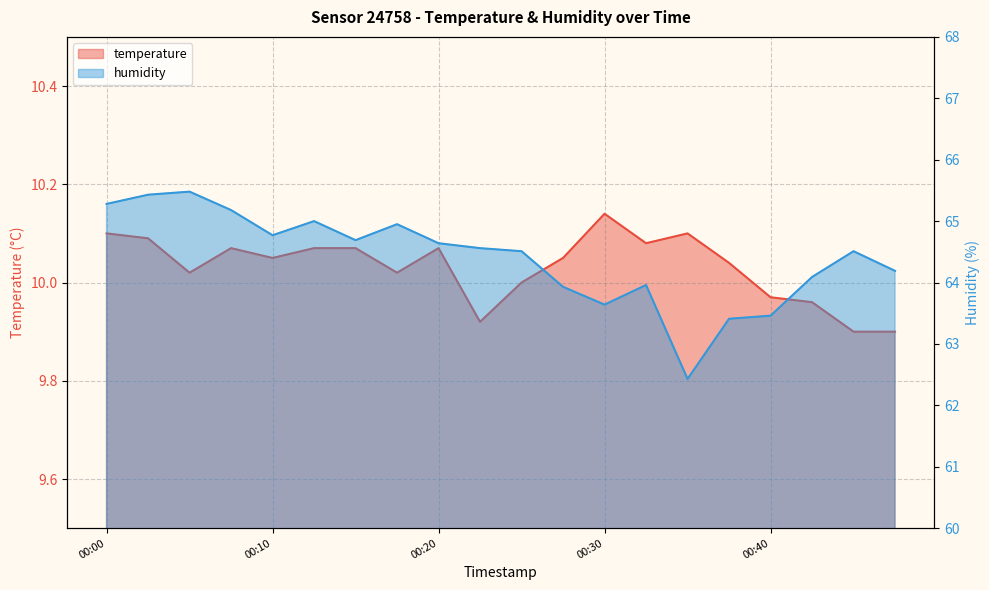

Rank the series by their average value, from highest to lowest.

humidity, temperature